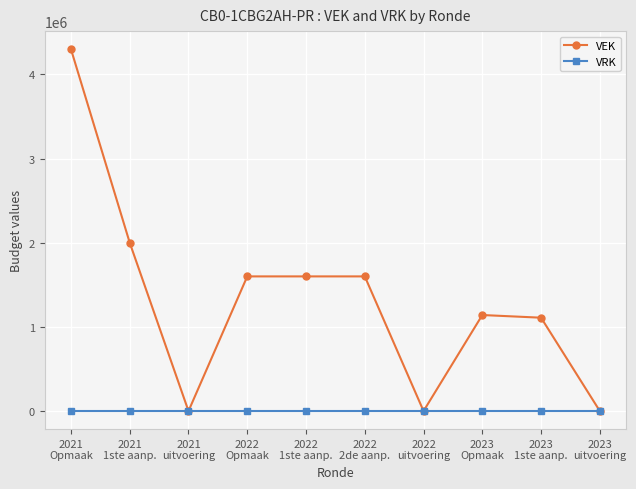

At which label is VEK closest to 2150000?

2021
1ste aanp.